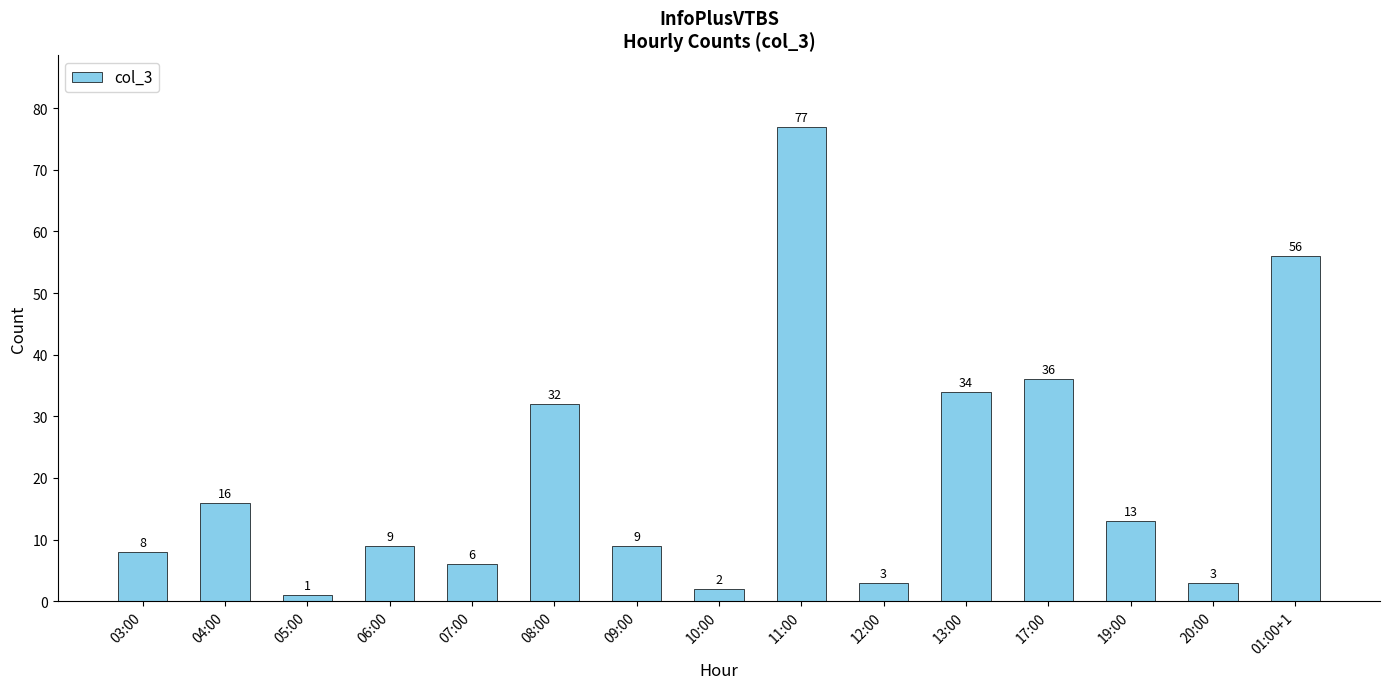

Which label corresponds to the largest value in the chart?

11:00